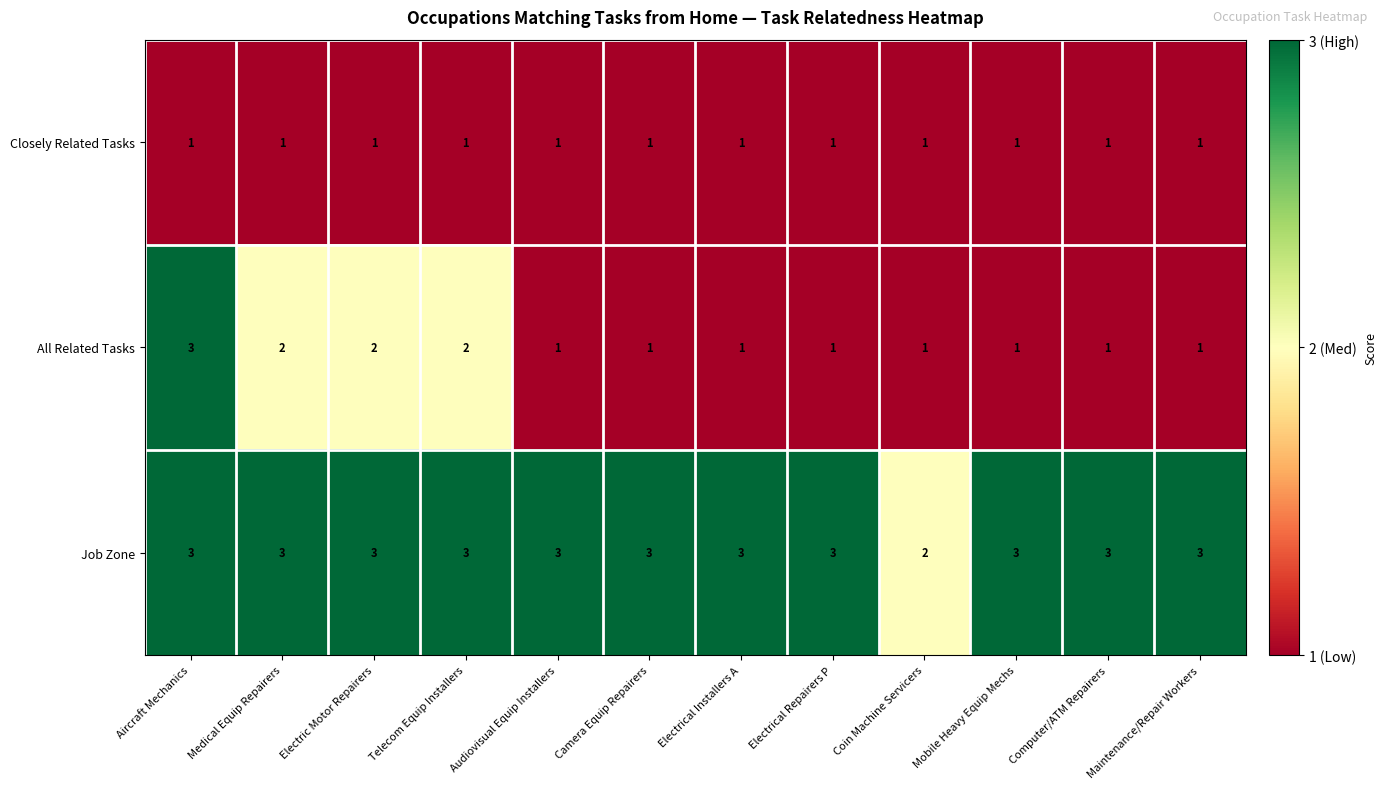

Which series has the largest range (max minus min)?

All Related Tasks